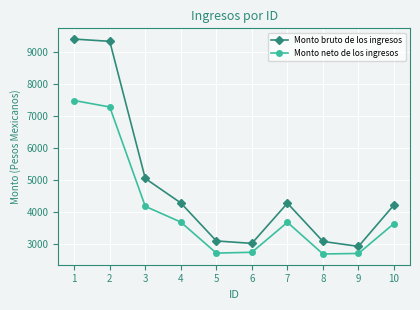

What is the lowest value of the Monto bruto de los ingresos series?

2924.2